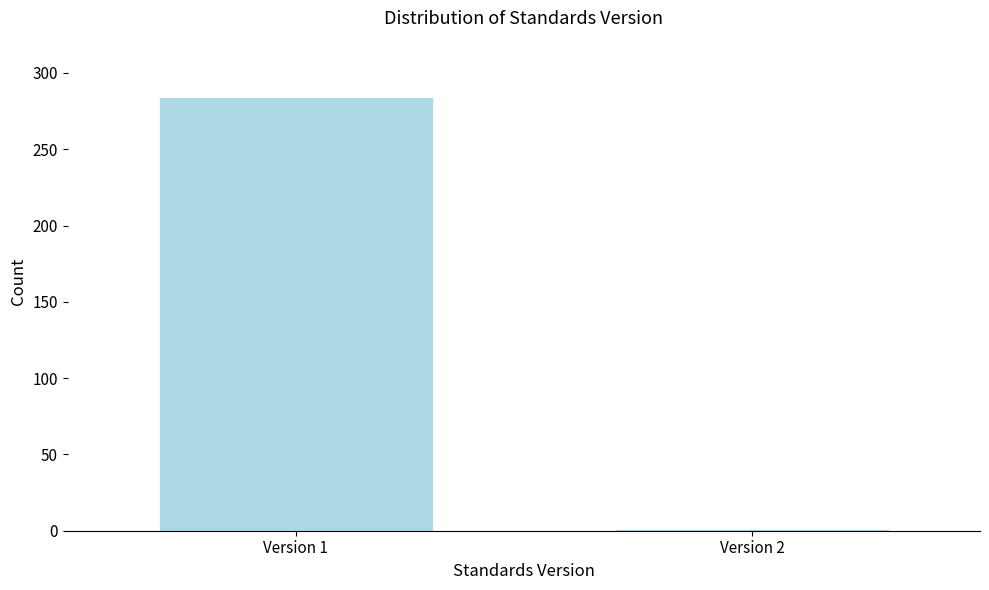

Reading left to right, transcribe all the data shown in this chart.

Version 1=284	Version 2=1